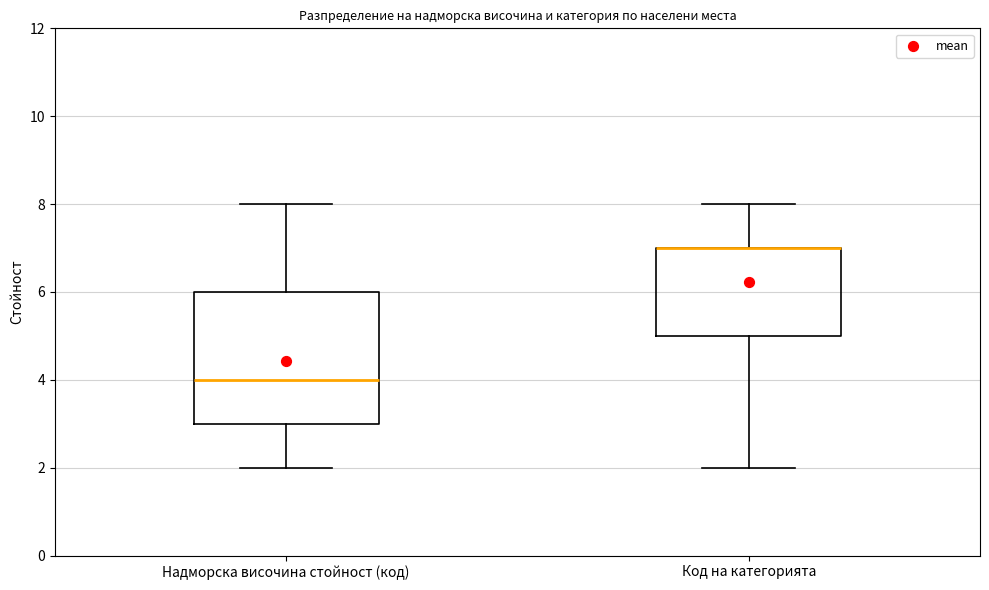

Reading left to right, read every box against the y-axis: the position of its median line, the range the box covers, and the ends of its whiskers. The values are not printed on the chart, so give them approximately, as read against the axis.

Надморска височина стойност (код): median 4, box 3 to 6, whiskers 2 to 8
Код на категорията: median 7 (drawn on the box's upper edge), box 5 to 7, whiskers 2 to 8